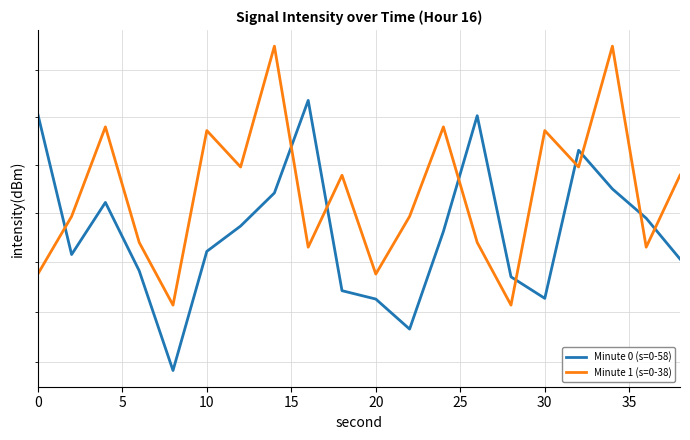

Is it true that Minute 0 (s=0-58) equals 73.8 at 20?

True